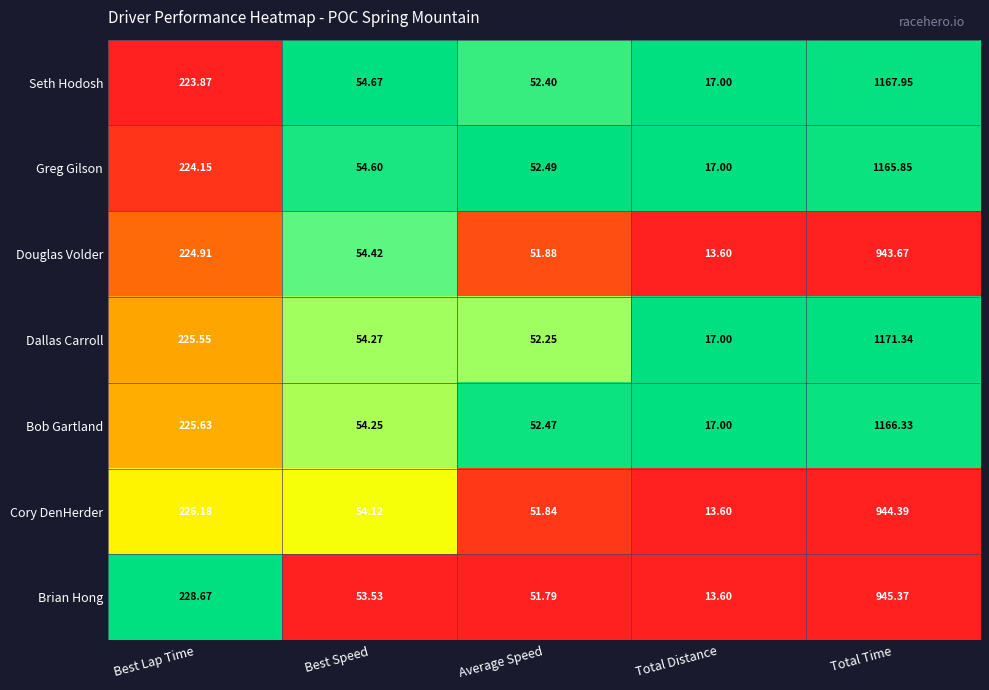

At which label is Bob Gartland closest to 591?

Best Lap Time